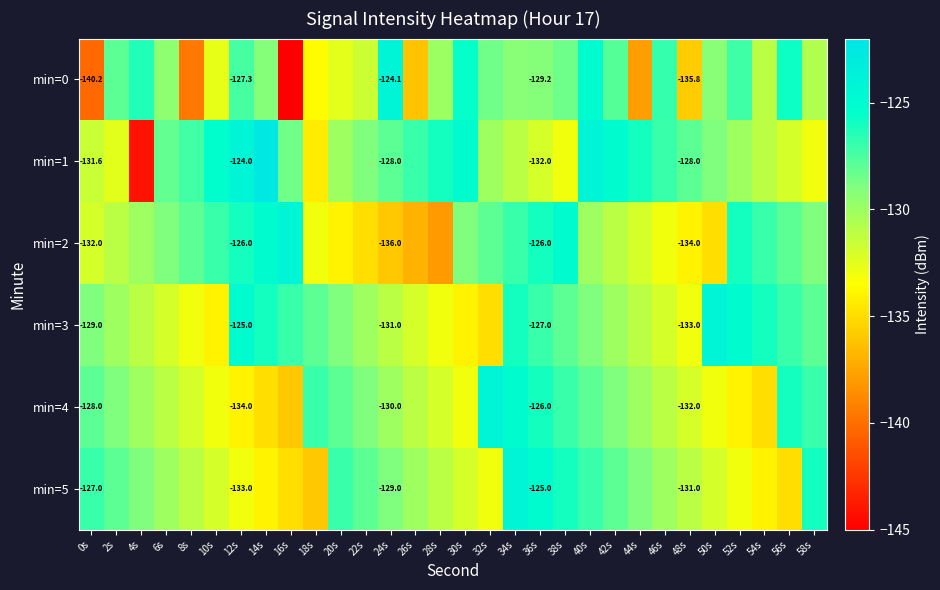

Rank the series at 58s from lowest to highest value.

min=1, min=0, min=2, min=3, min=4, min=5